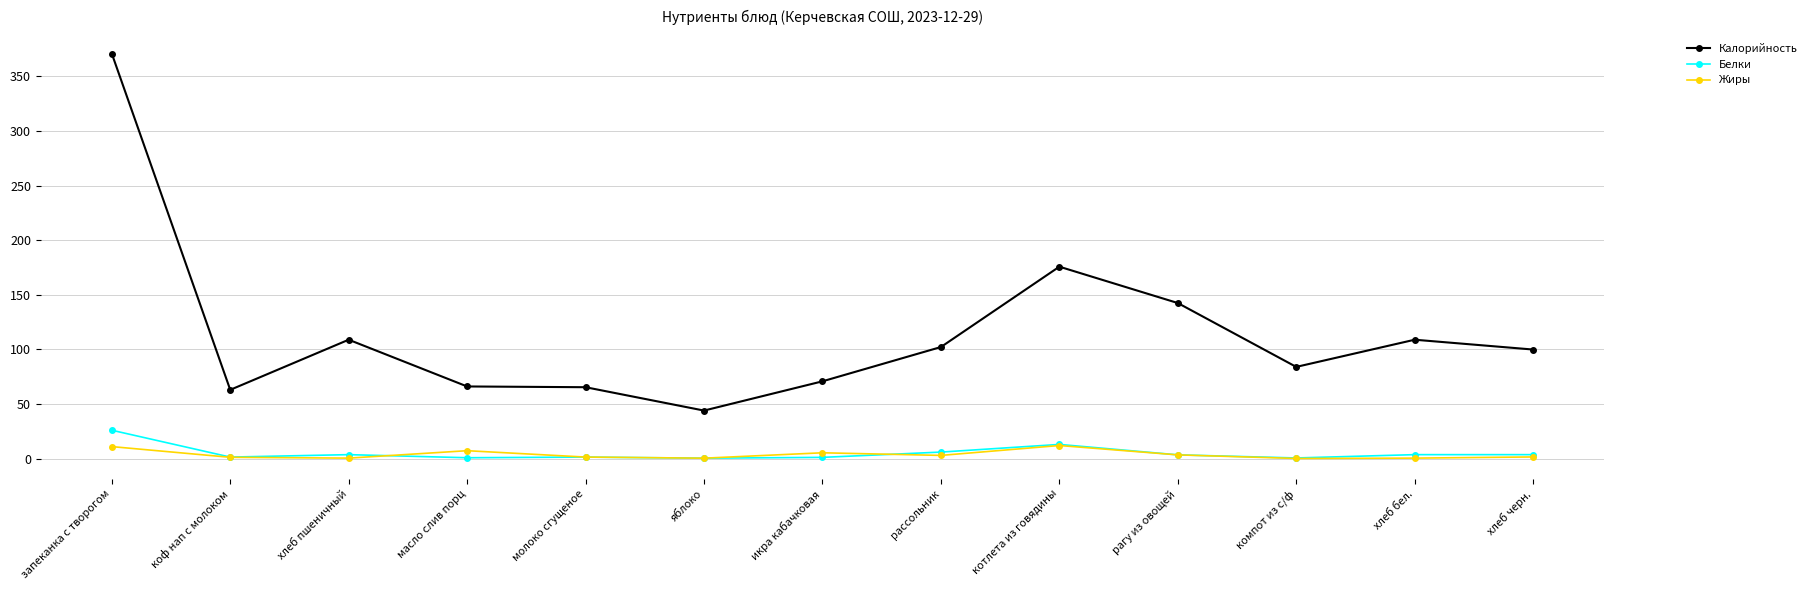

Which series has the widest spread of values?

Калорийность